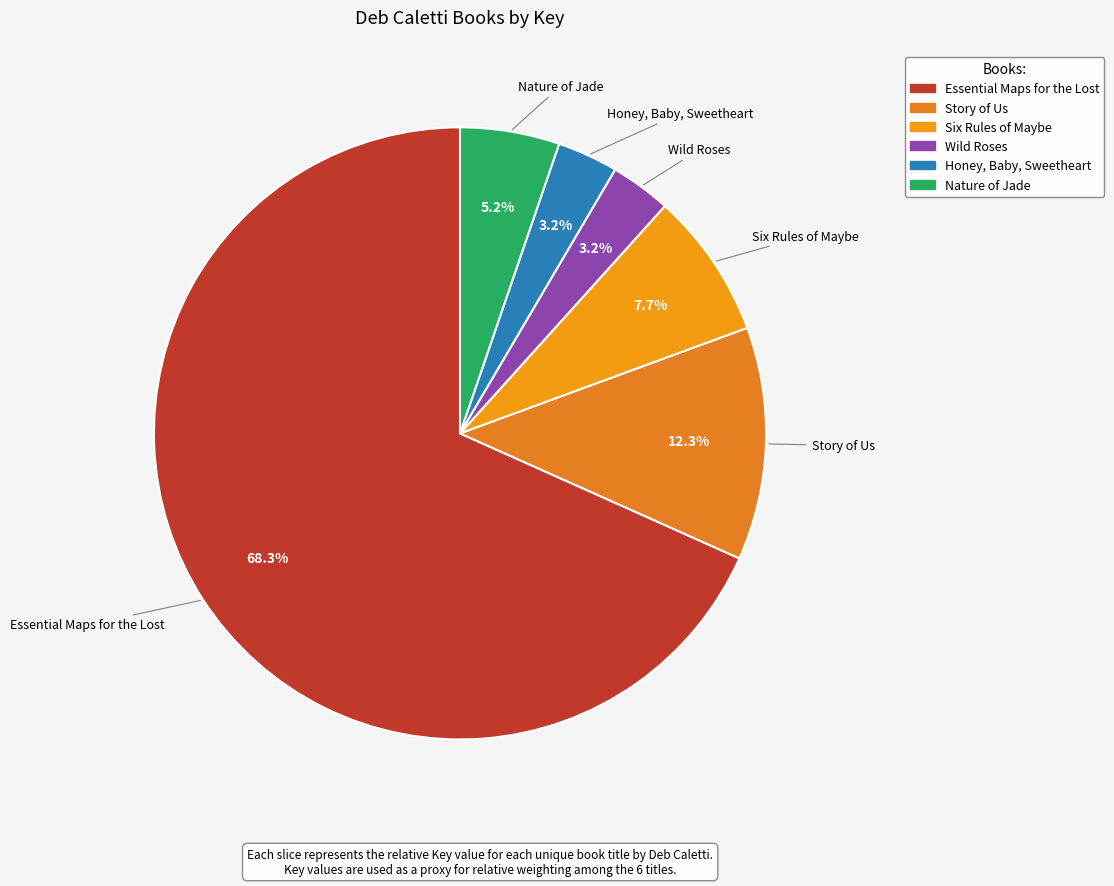

How many slices are in this pie chart?

6